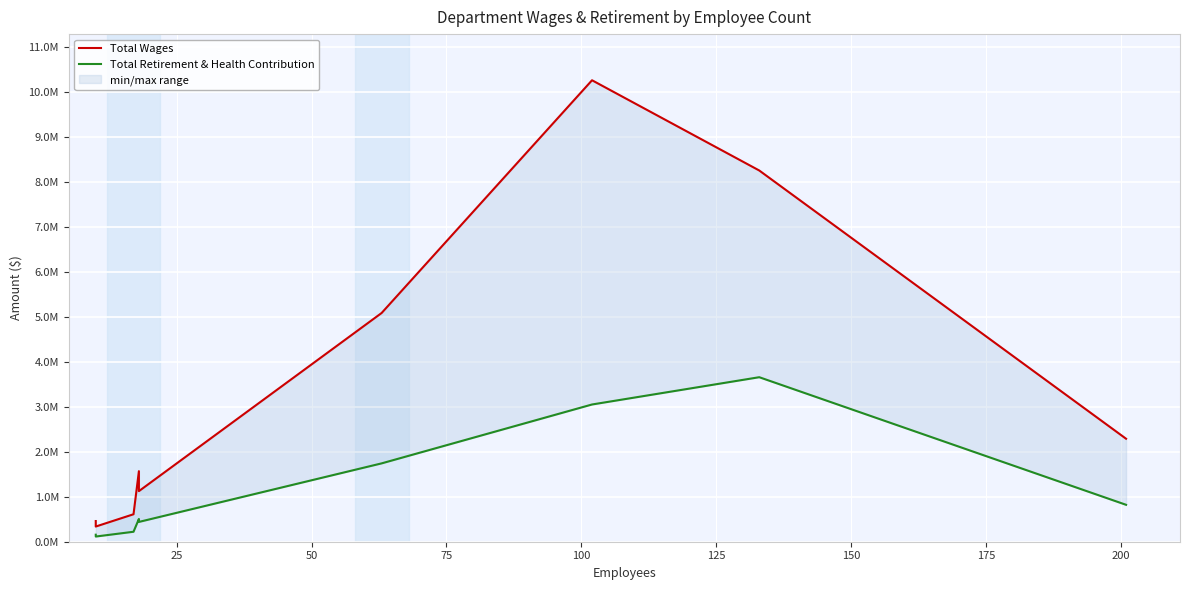

The Total Wages series shows 8738086.3 at 125. True or false?

False